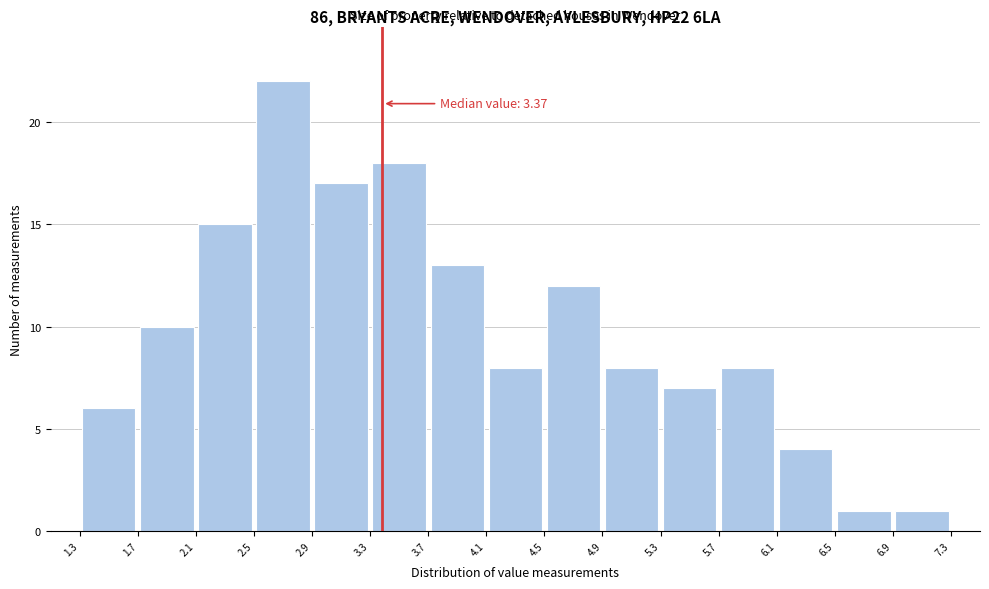

Which range on the x-axis has the tallest bar?

2.5 to 2.9